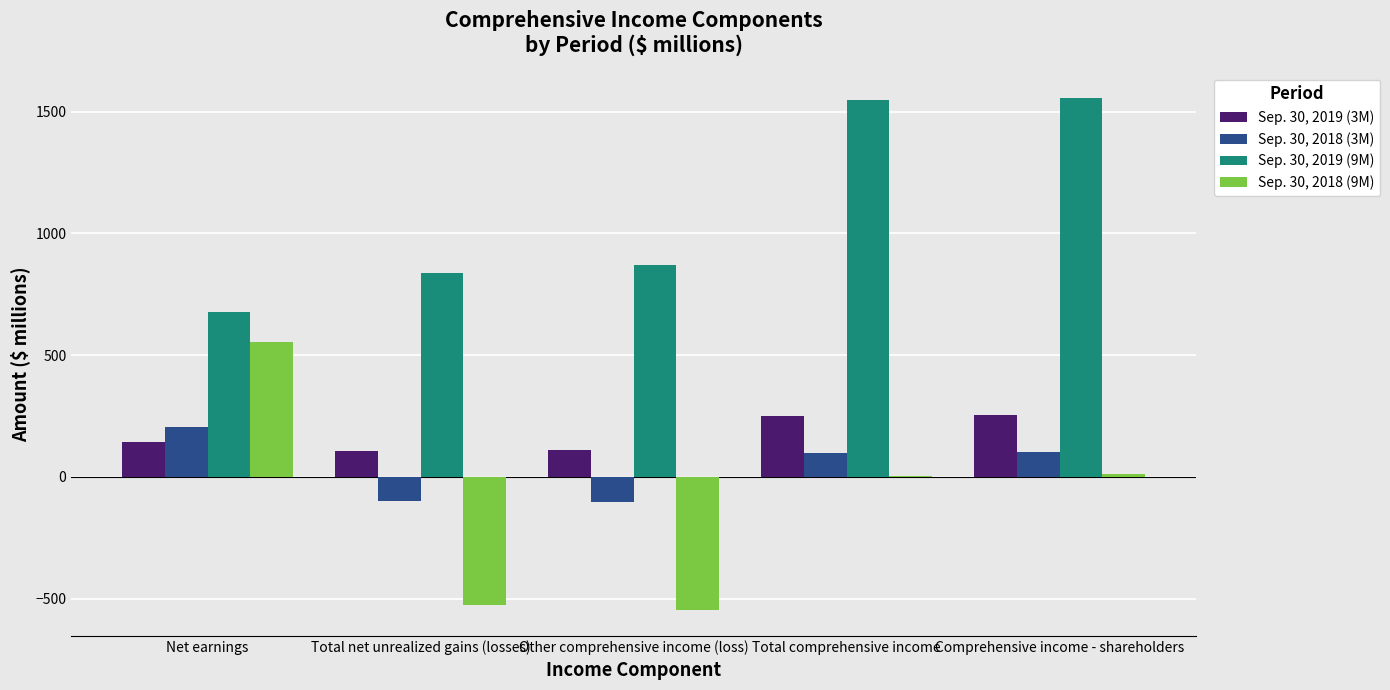

Does the chart contain stacked bars?

No